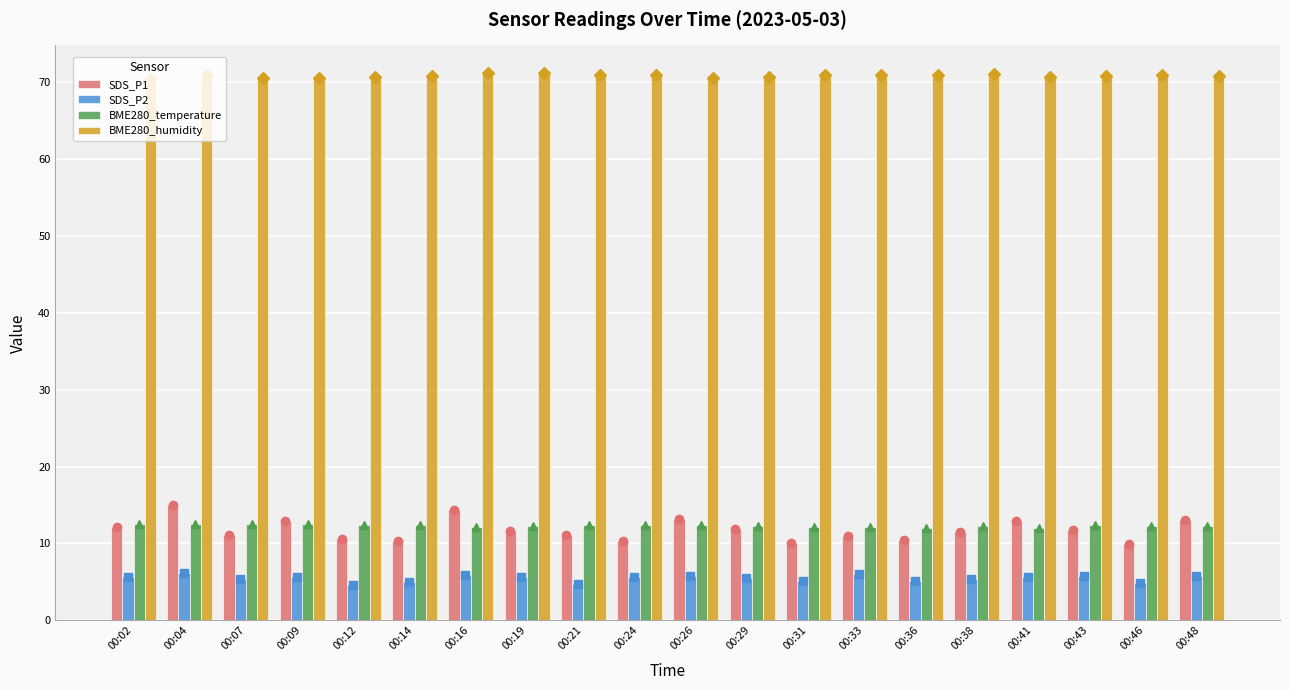

At which category is the sum across all series the highest?

00:04